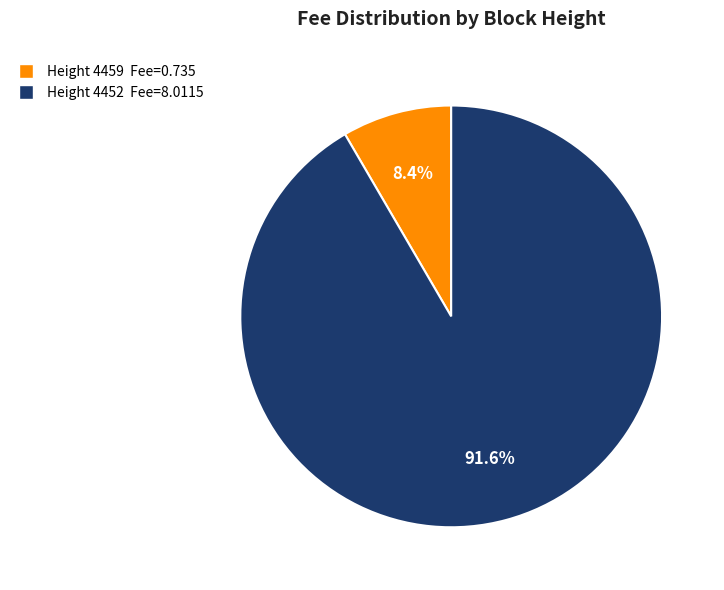

Which slice is the smallest?

Height 4459 Fee=0.735